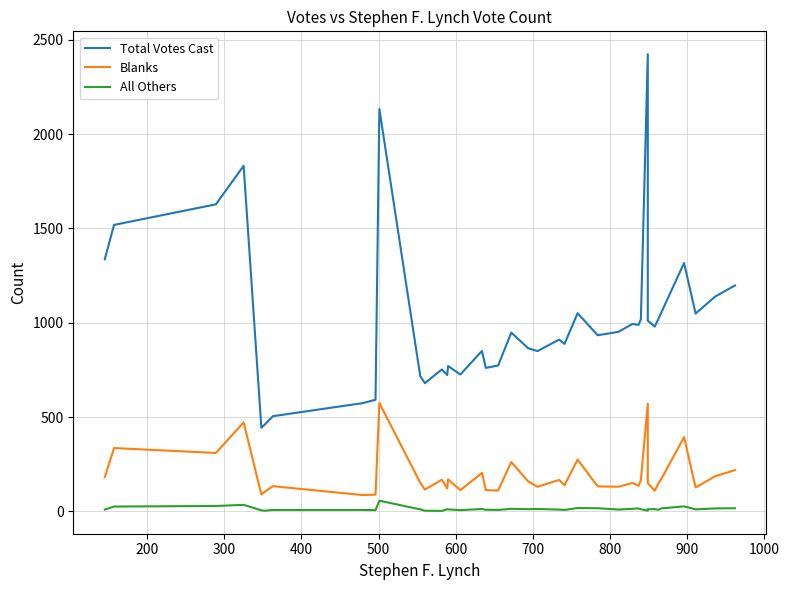

What are all the series names shown in the legend?

Total Votes Cast, Blanks, All Others